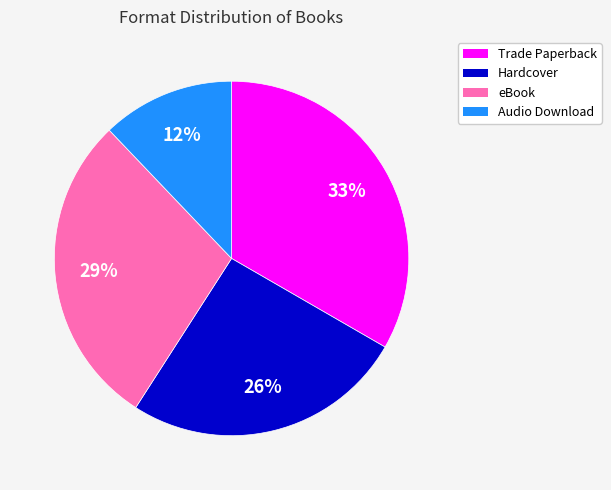

What is the largest slice in the pie chart?

Trade Paperback